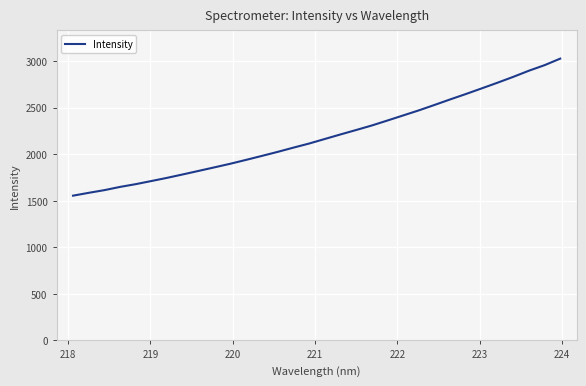

Reading right to left, extract all data points from this chart.

3027.7	2957.2	2897.5	2831.4	2768.7	2708.1	2648.1	2590.1	2530.5	2472.2	2417.6	2363.0	2309.4	2260.7	2212.9	2164.1	2115.0	2071.0	2025.6	1982.5	1940.1	1898.6	1860.3	1822.4	1784.8	1747.9	1713.6	1679.8	1650.1	1615.3	1586.3	1555.7